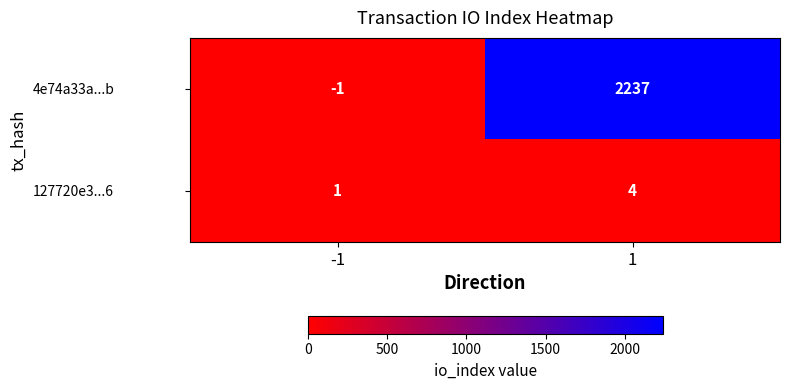

What is the difference between the maximum and minimum values in the 127720e3...6 series?

3